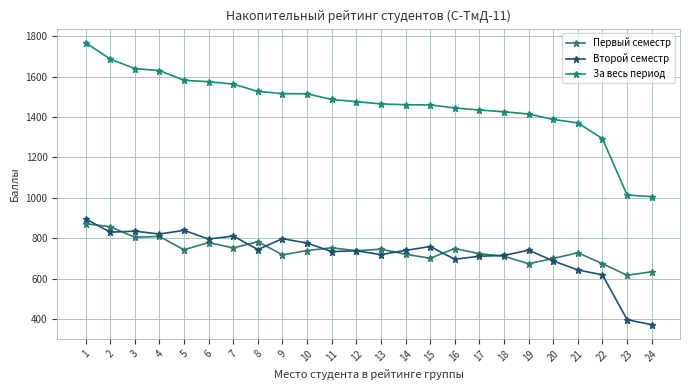

How many lines are shown in the chart?

3